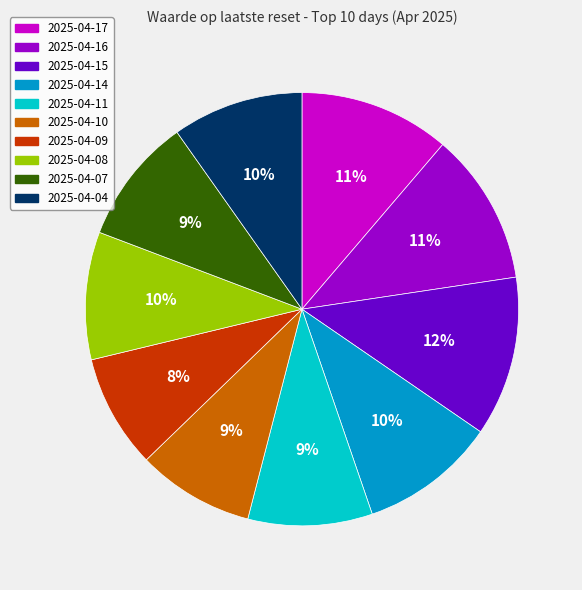

Is there a majority slice in this chart?

No